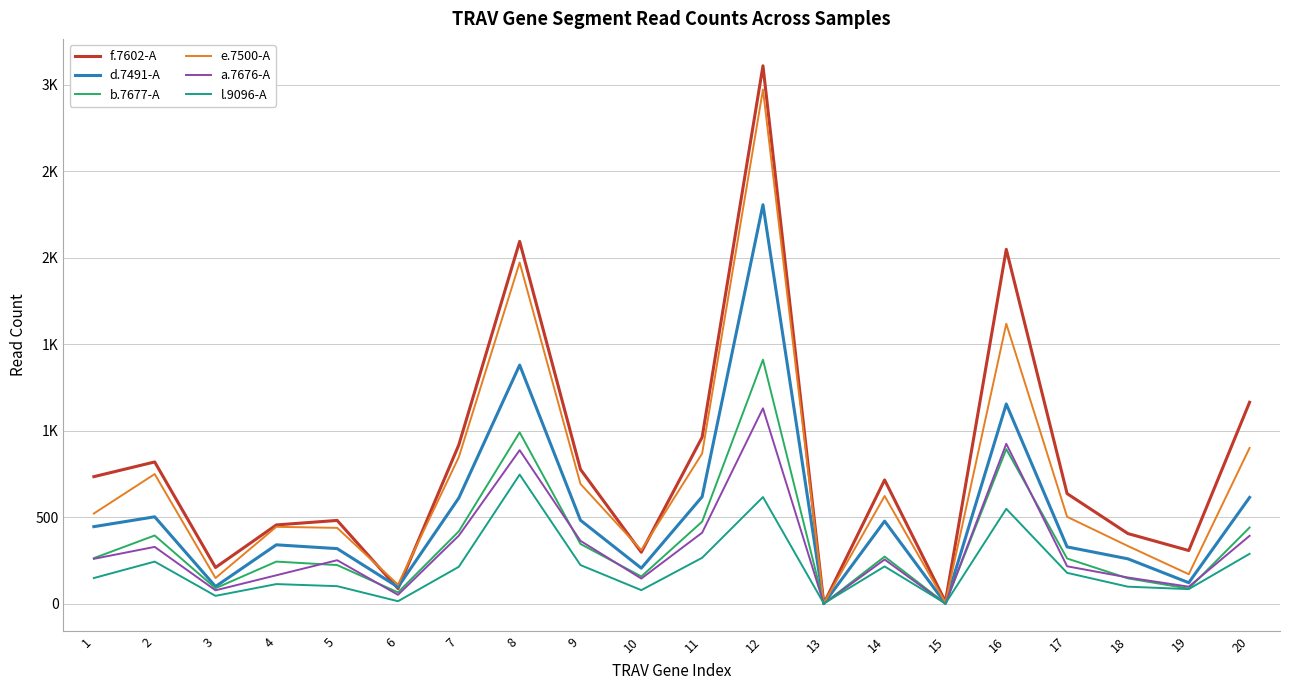

What is the value of the f.7602-A point at the 17th from the left?

638